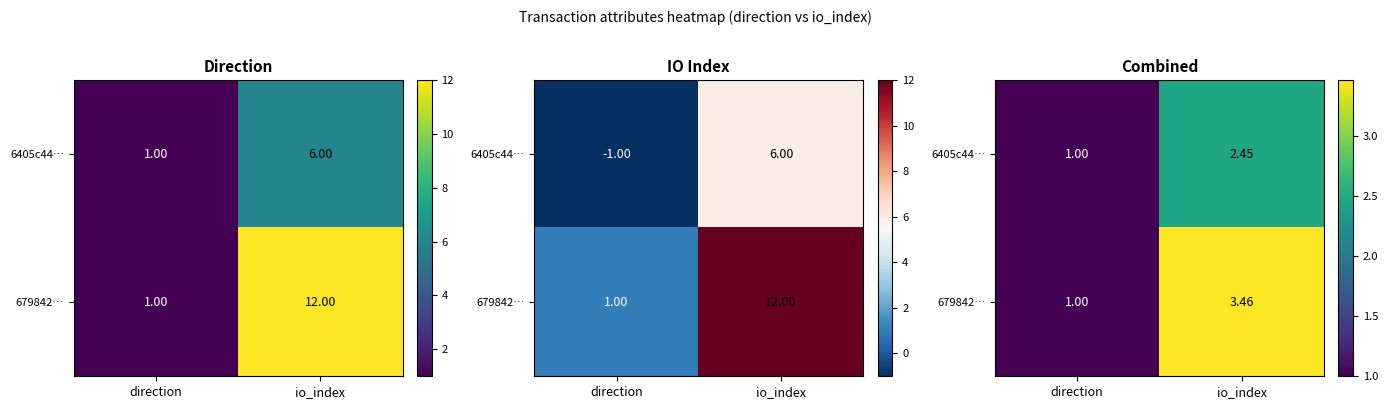

Between io_index and direction, which is larger?

io_index